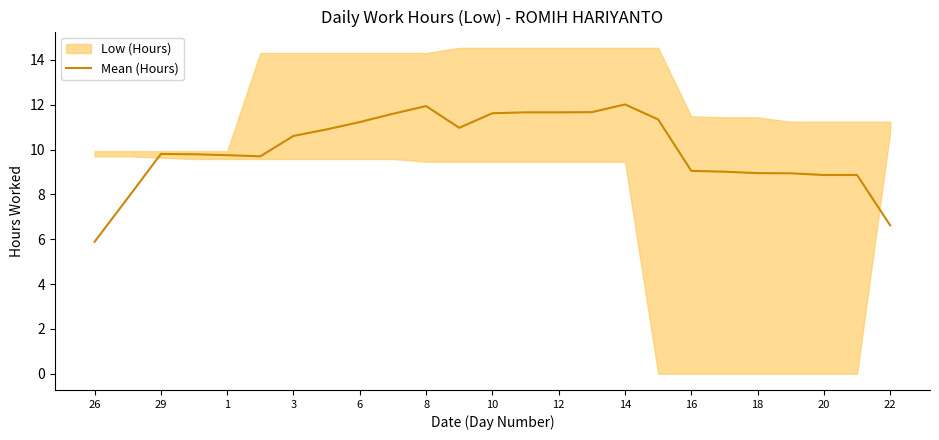

Which category has the lowest value across all series?

26